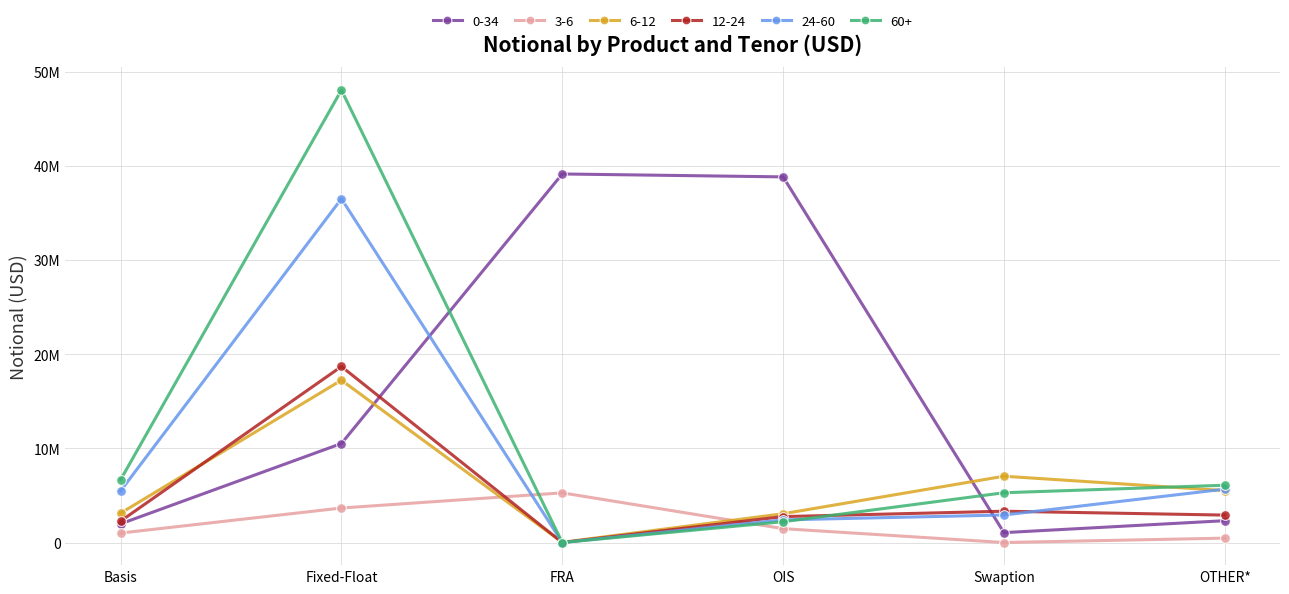

Which category has the highest value across all series?

Fixed-Float